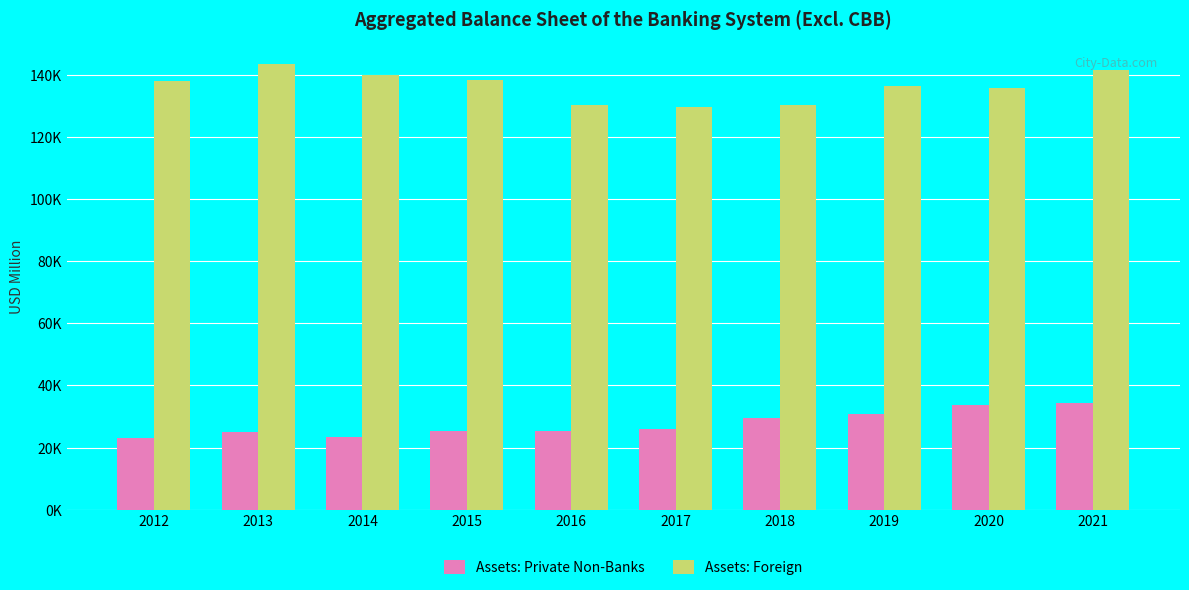

The value of Assets: Private Non-Banks at 2012 is 10237.6. True or false?

False